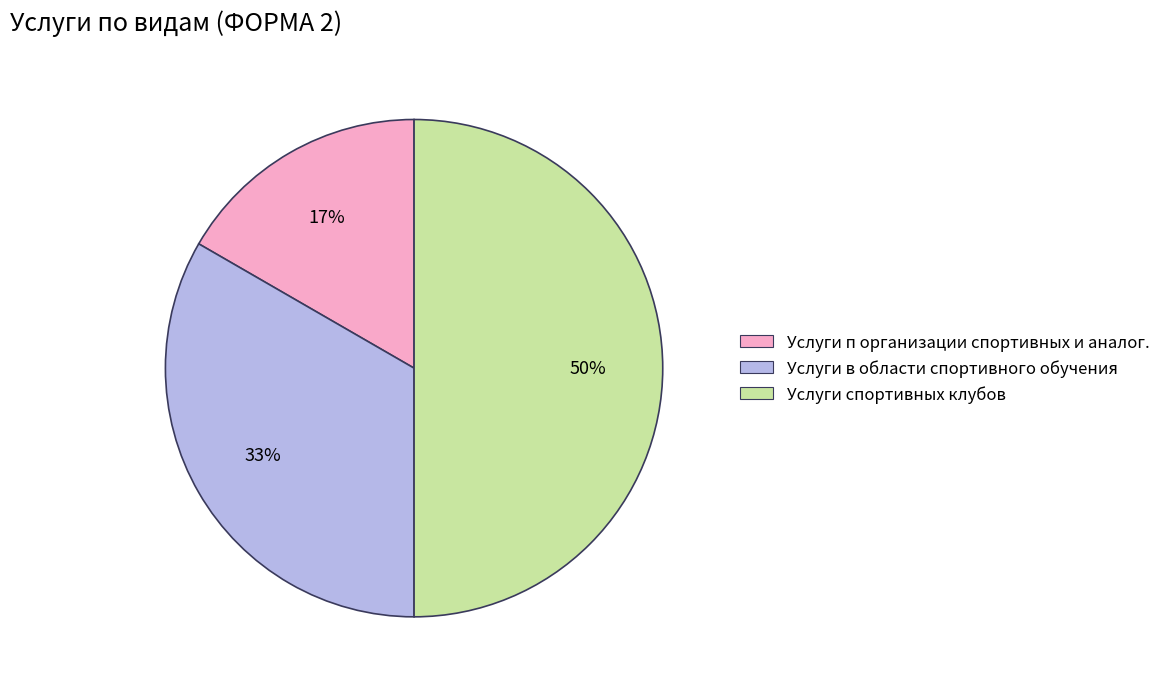

To the nearest percent, what is the average slice percentage?

33%